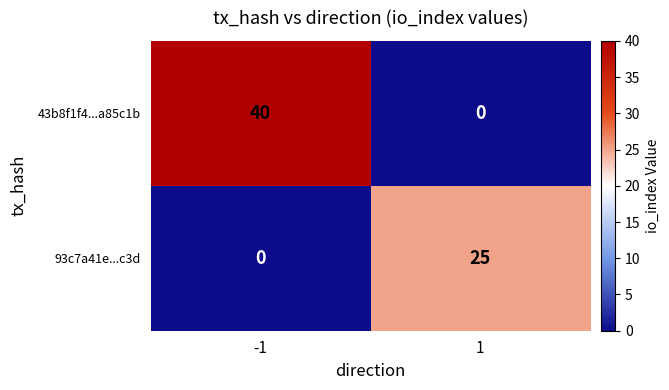

Rank the series by their maximum value, from lowest to highest.

93c7a41e...c3d, 43b8f1f4...a85c1b